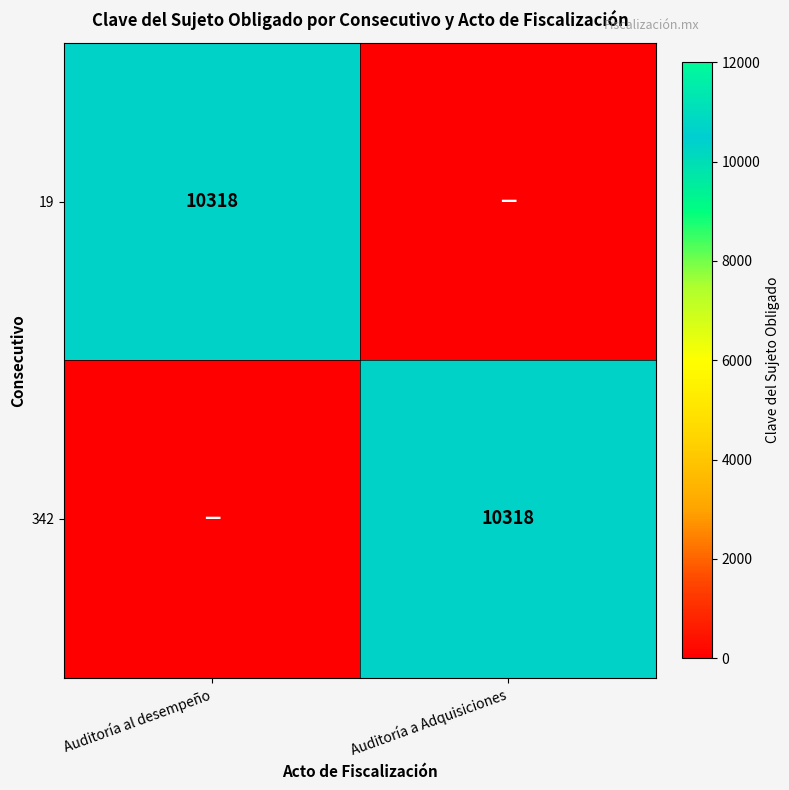

The 19 series shows 4599 at Auditoría al desempeño. True or false?

False